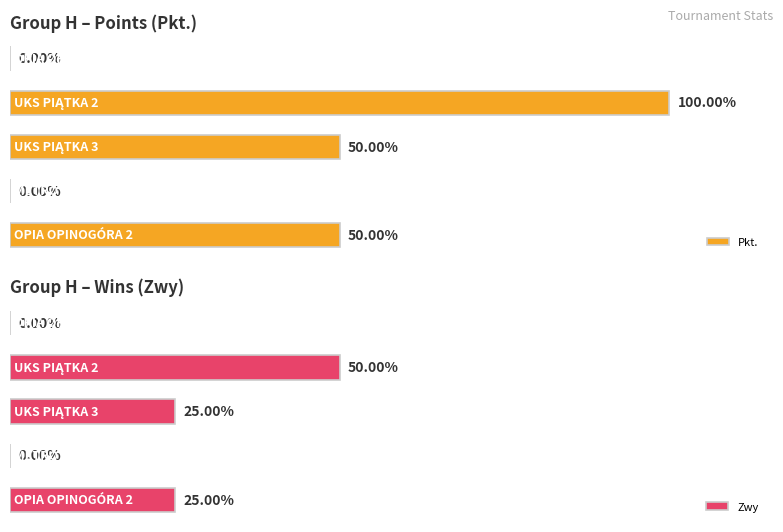

How many data points in Pkt. are less than 4?

2